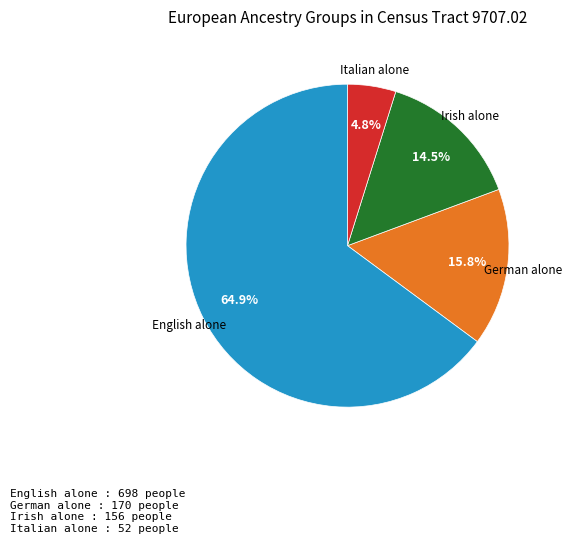

Count the number of slices in the pie.

4